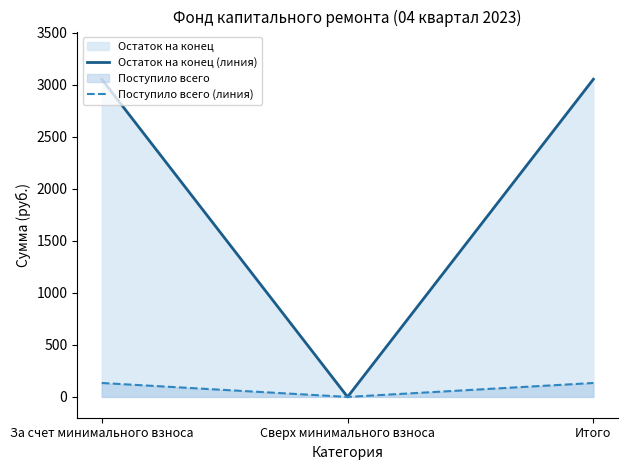

Is it true that Поступило всего (линия) equals 133.8 at За счет минимального взноса?

True